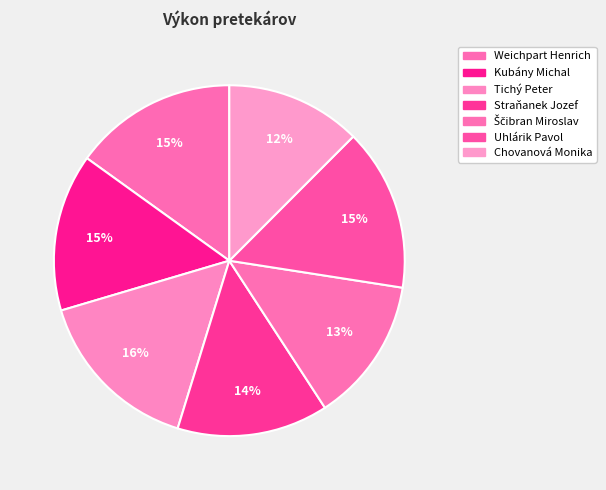

Does Ščibran Miroslav account for over 50% of the chart?

No